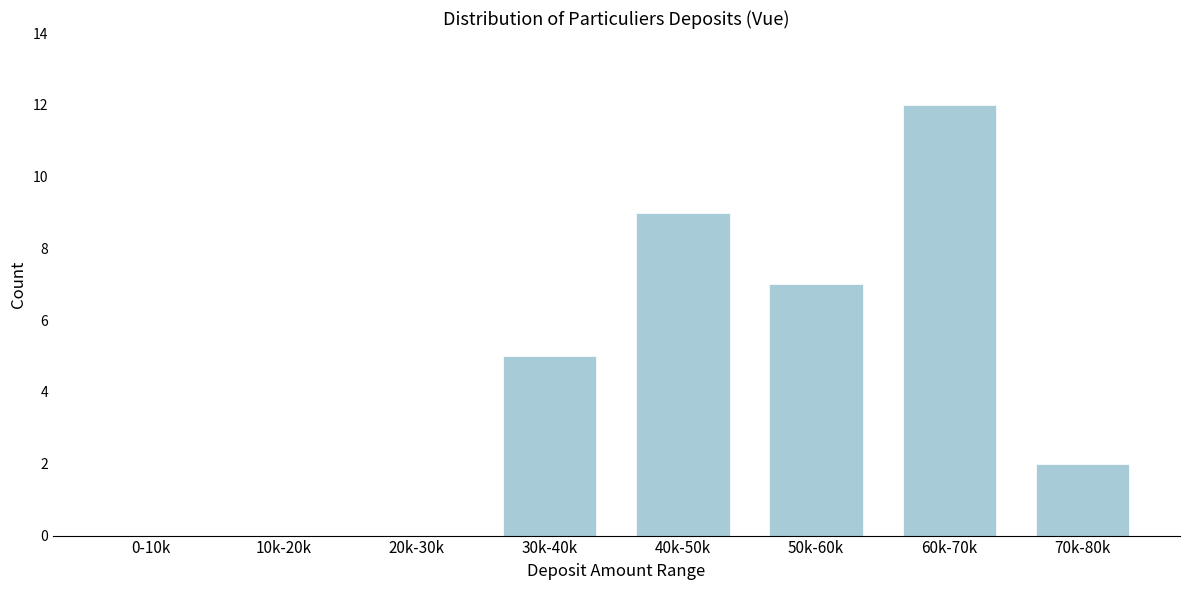

Reading right to left, list all the values displayed in this chart.

70k-80k=2	60k-70k=12	50k-60k=7	40k-50k=9	30k-40k=5	20k-30k=0	10k-20k=0	0-10k=0